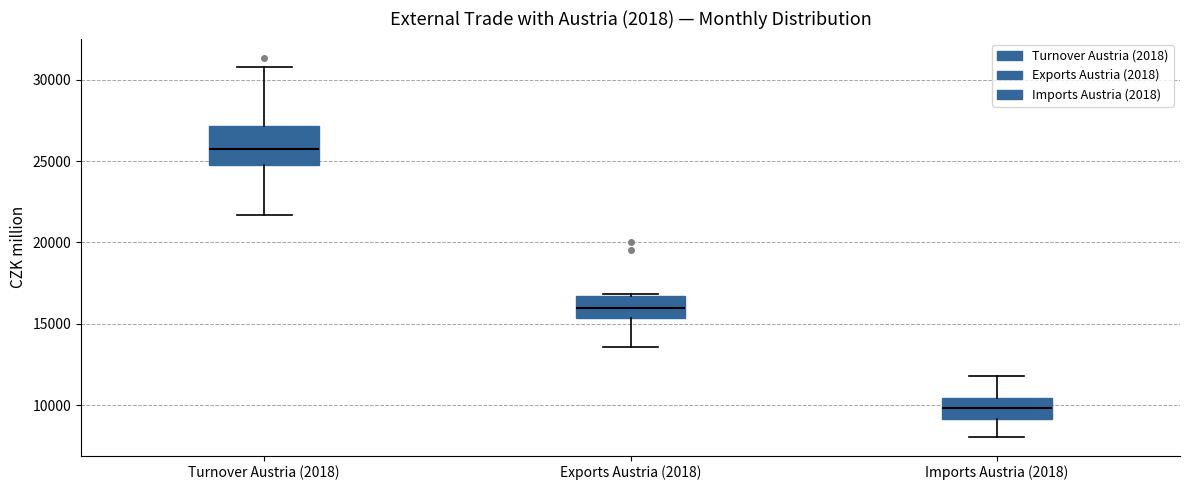

Where does the upper whisker of the box for Turnover Austria (2018) end on the y-axis? The values are not printed on the chart, so give them approximately, as read against the axis.

31000